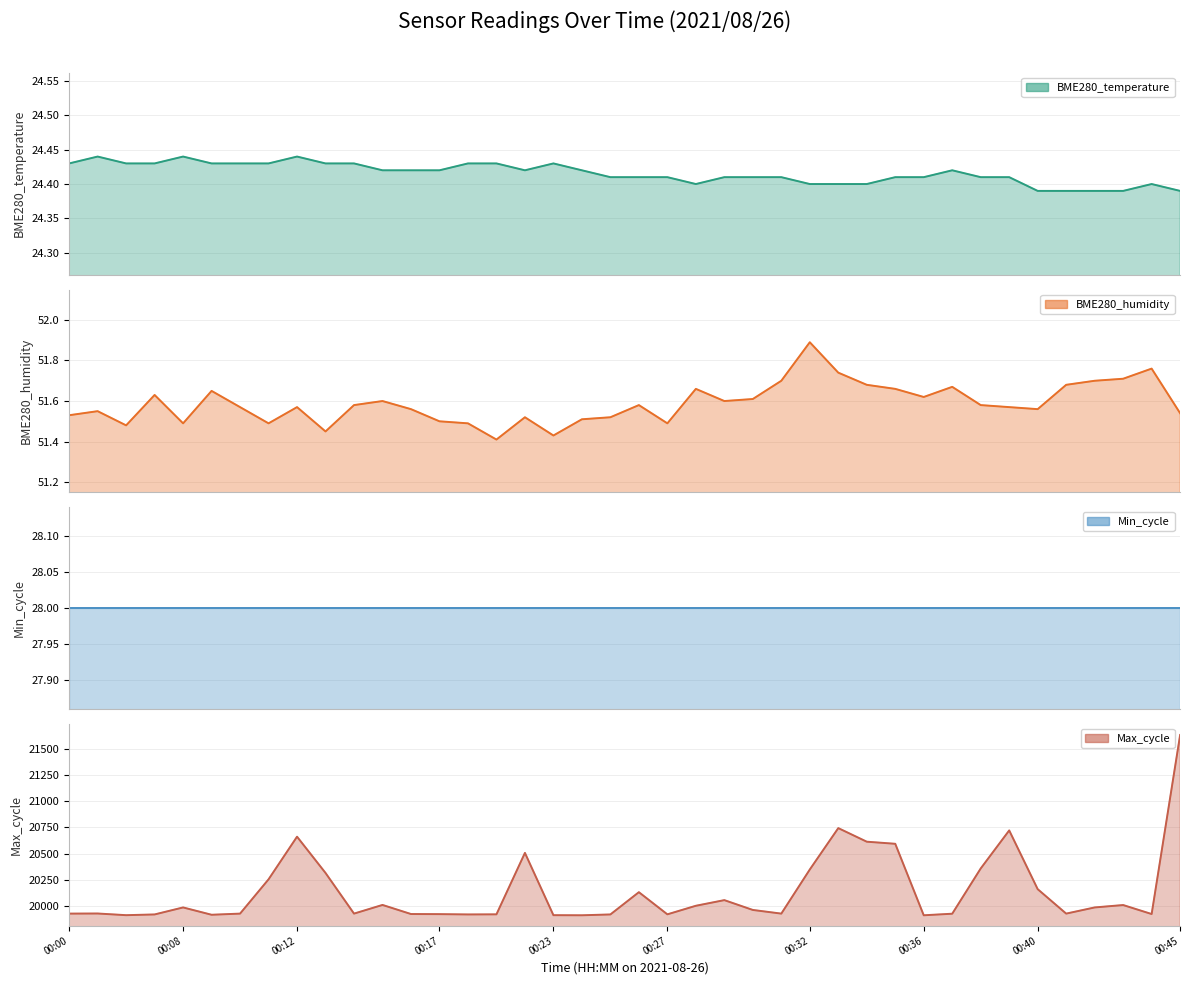

Is it true that Min_cycle equals 48.4 at 00:36?

False